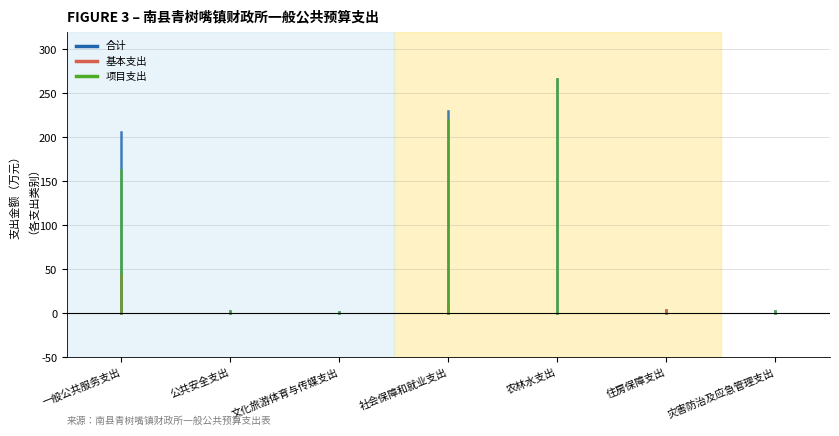

At which label is 合计 closest to 134?

一般公共服务支出